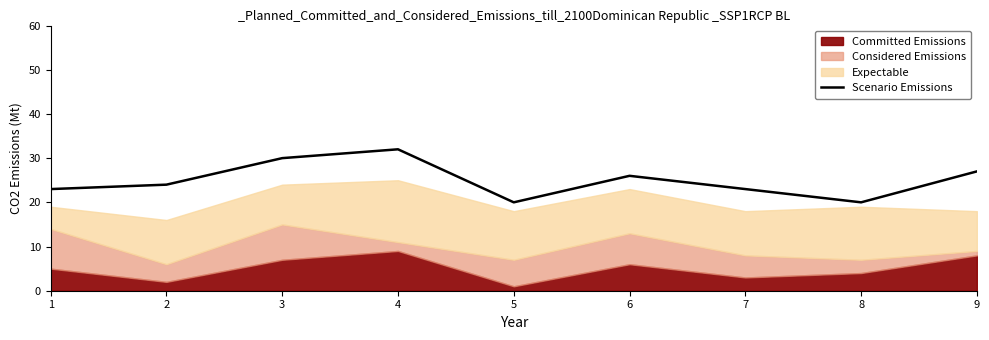

At which category does the data reach its first local valley?

5